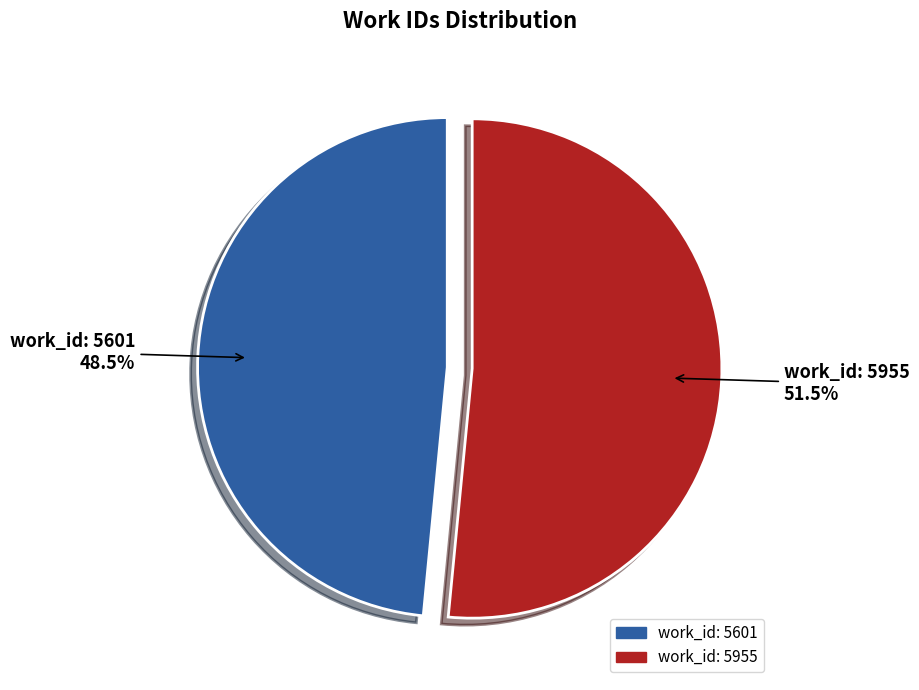

Rank the categories by value from lowest to highest.

work_id: 5601, work_id: 5955